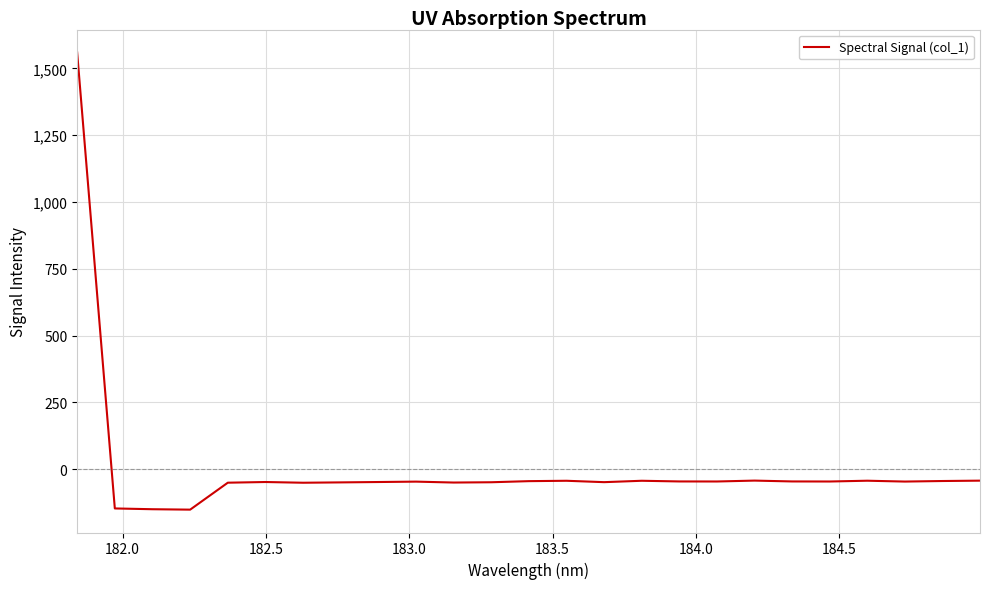

What is the difference between the second highest and minimum values?

108.6